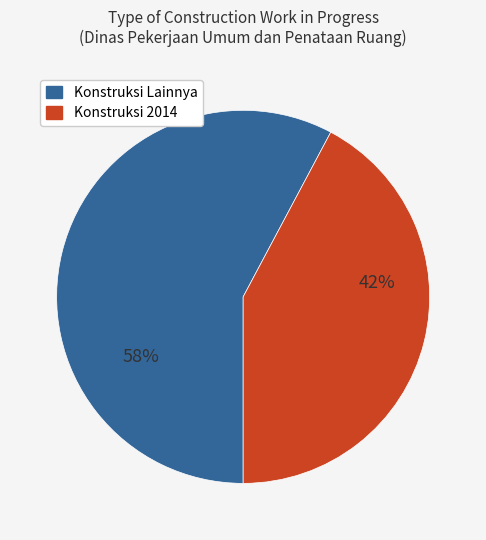

Is there a majority slice in this chart?

Yes